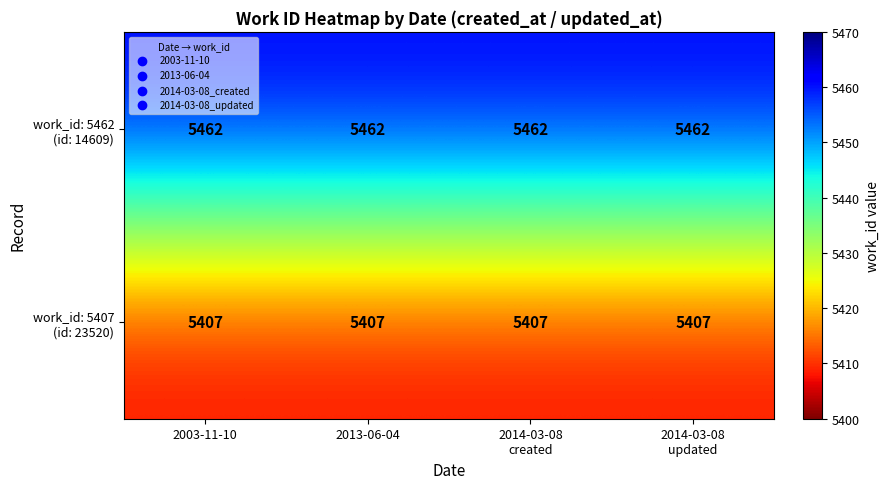

At how many categories does at least one series exceed 5442?

4